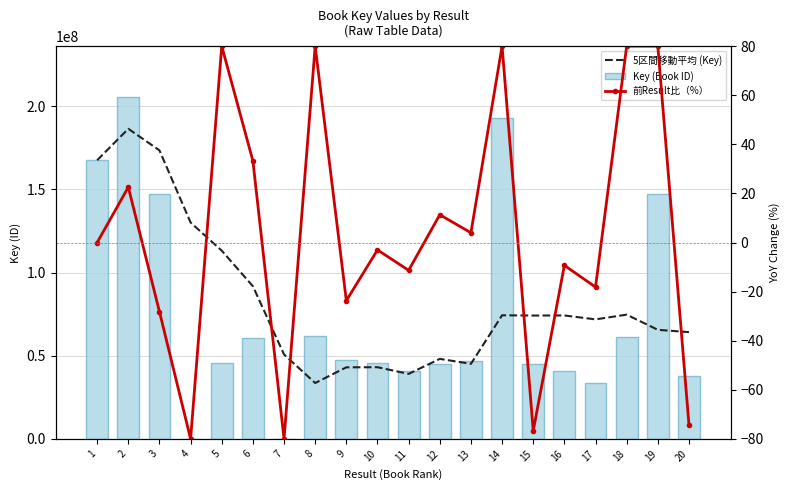

Which has a higher value, 20 or 15?

15